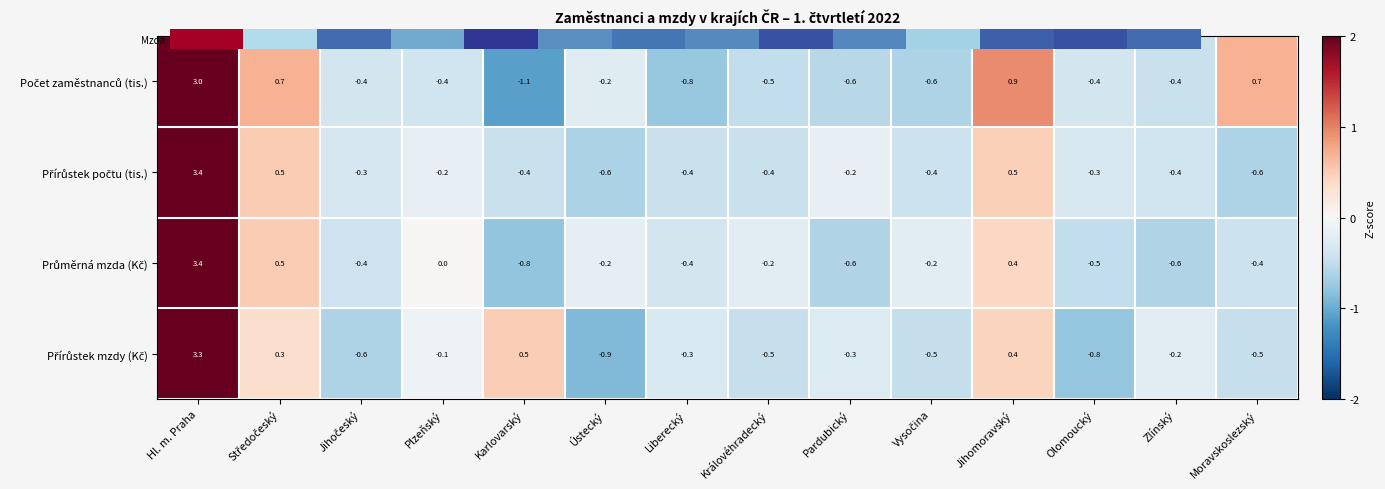

At which category does the chart reach its minimum across all series?

Karlovarský